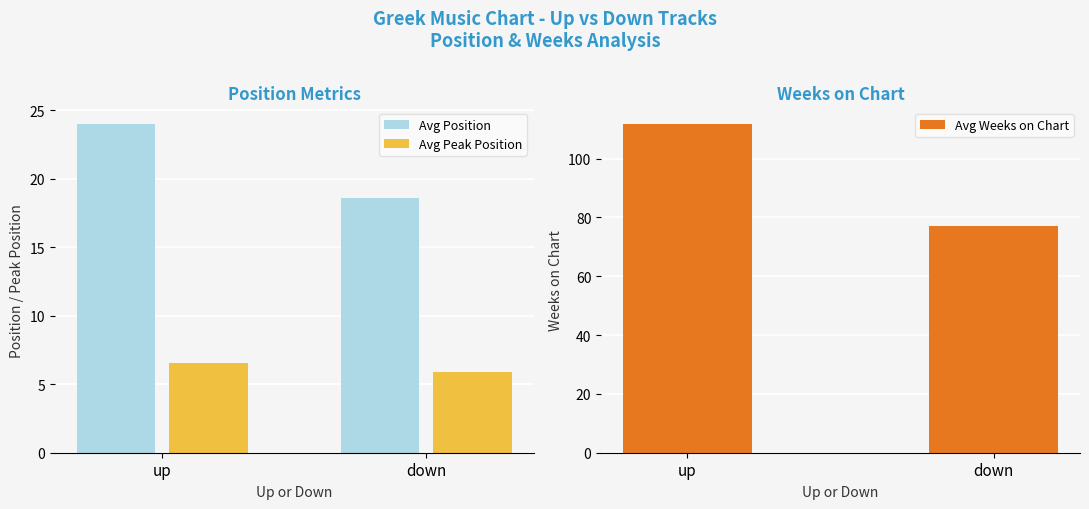

Which category has the highest value in the Avg Peak Position series?

up